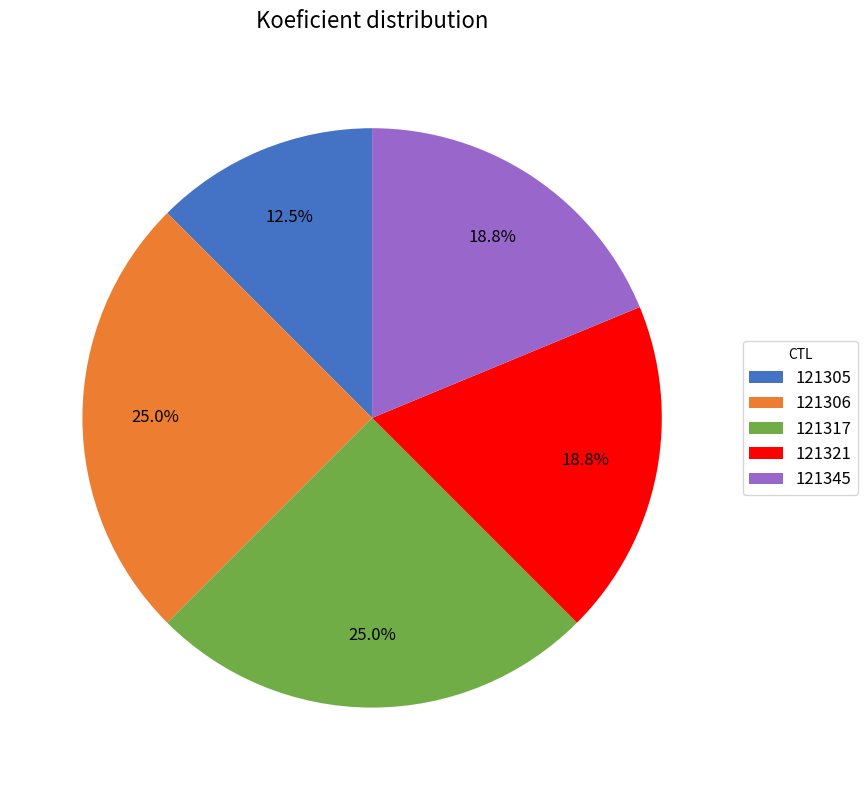

Which slice is the smallest?

121305